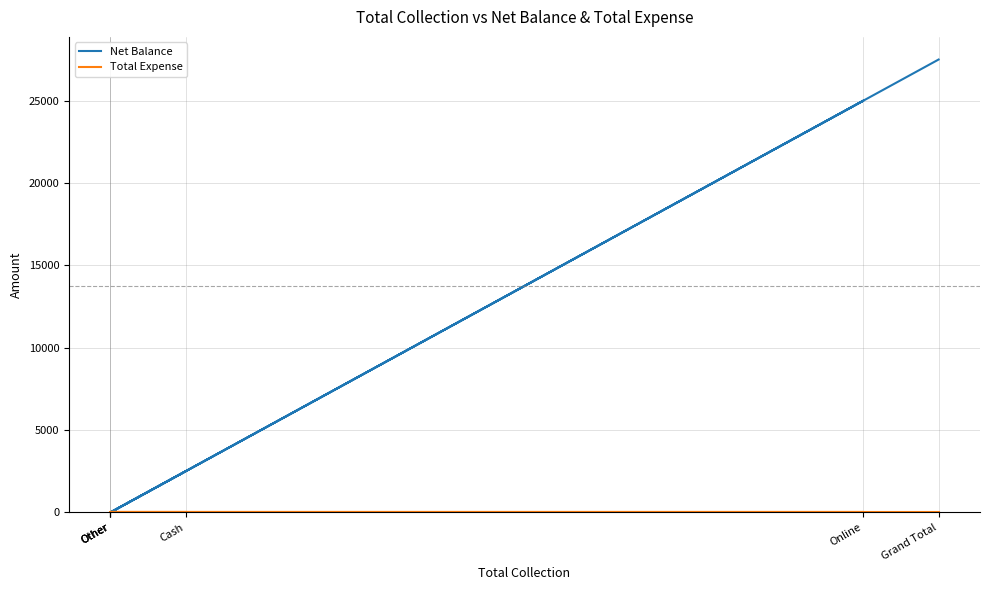

What is the label of the 4th point from the right?

Other